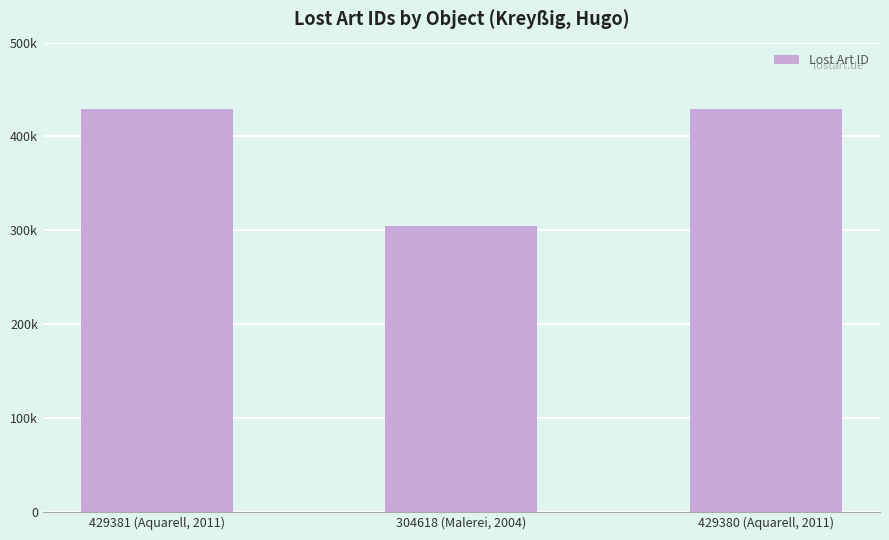

What is the sum of the values at 429380 (Aquarell, 2011) and 429381 (Aquarell, 2011)?

858761